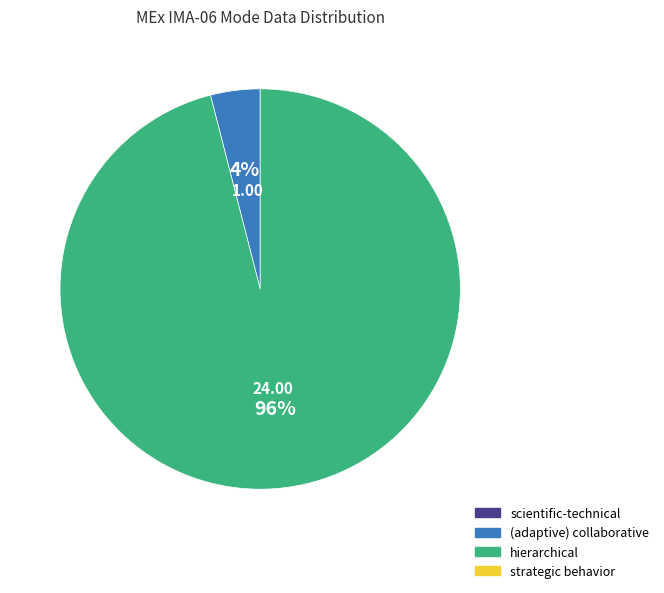

How many slices are in this pie chart?

2